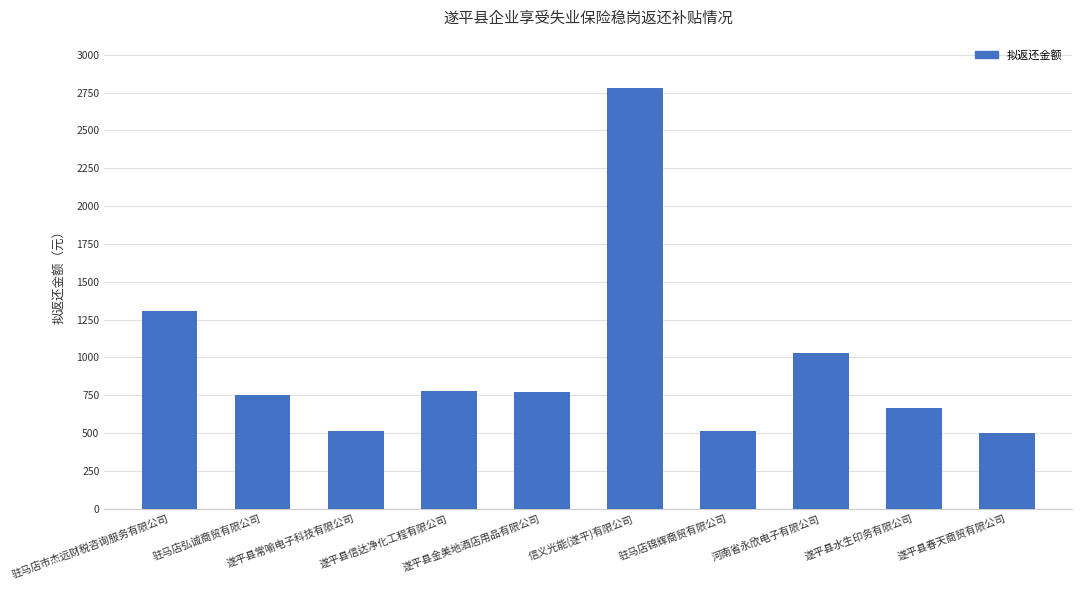

What is the minimum value shown in the chart?

503.1